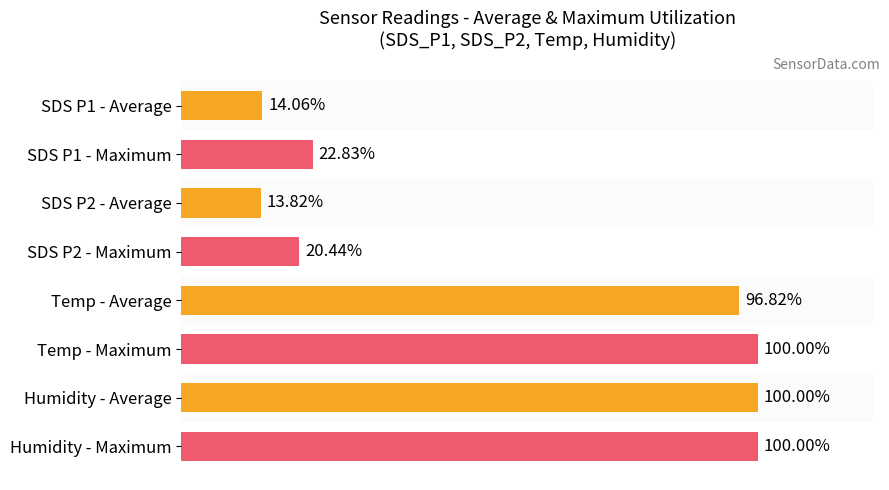

Which has a higher value, SDS P1 - Maximum or SDS P2 - Average?

SDS P1 - Maximum